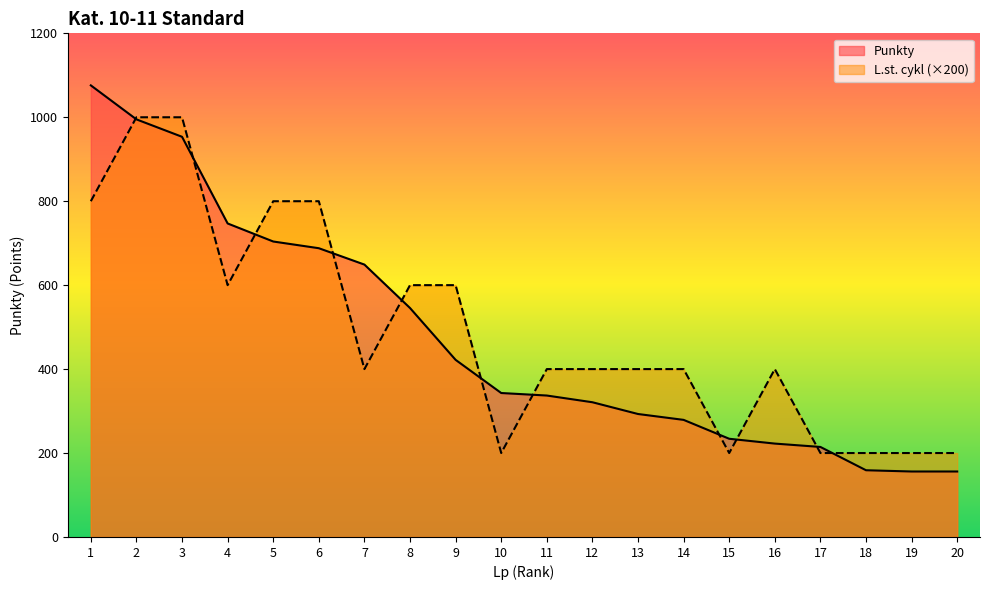

Does the chart have visible grid lines?

No